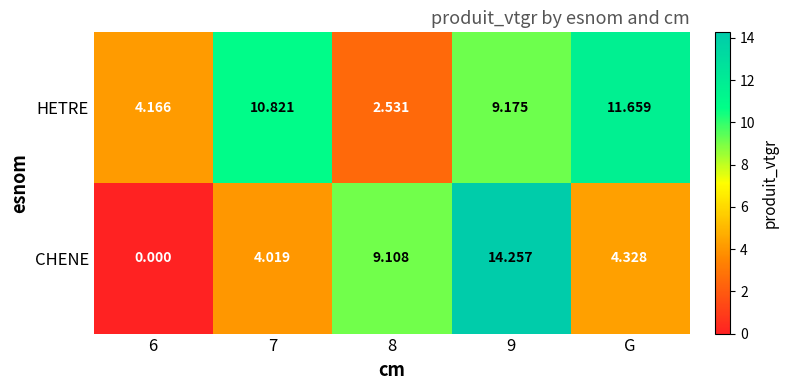

Which series changed the most between 8 and 9?

HETRE